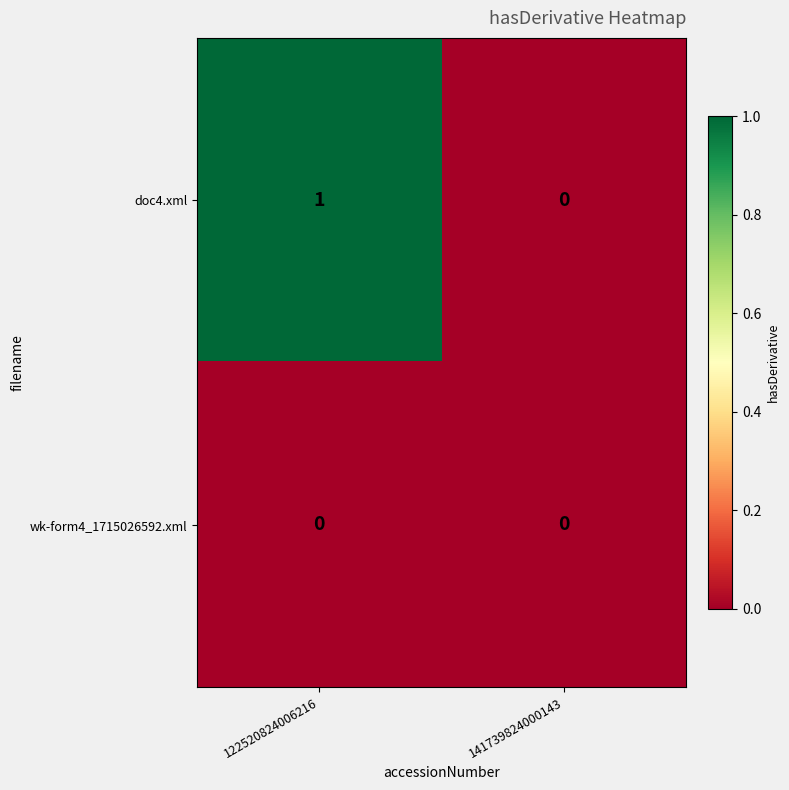

The doc4.xml series shows 2 at 122520824006216. True or false?

False